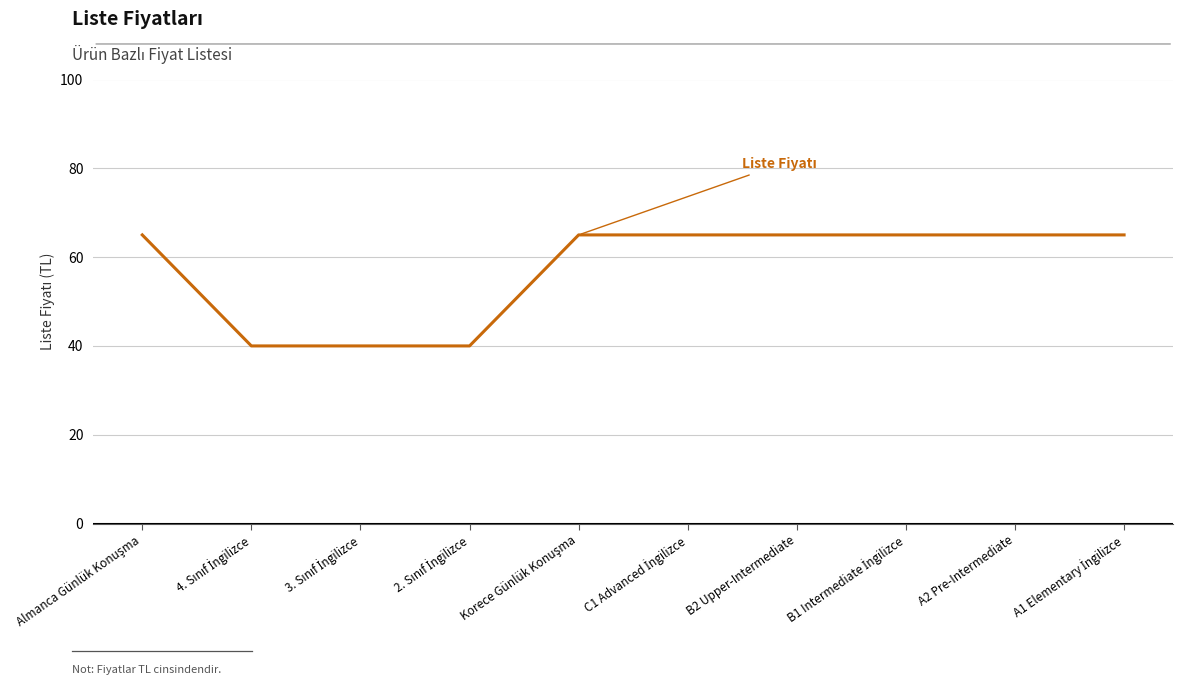

What is the greatest value displayed?

65